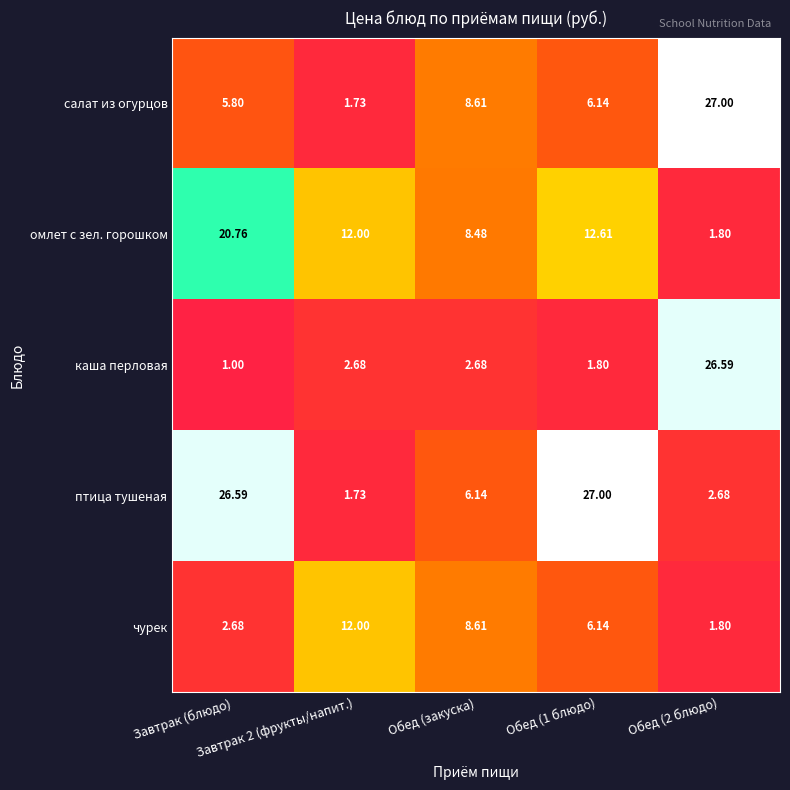

Which series has the widest spread of values?

каша перловая